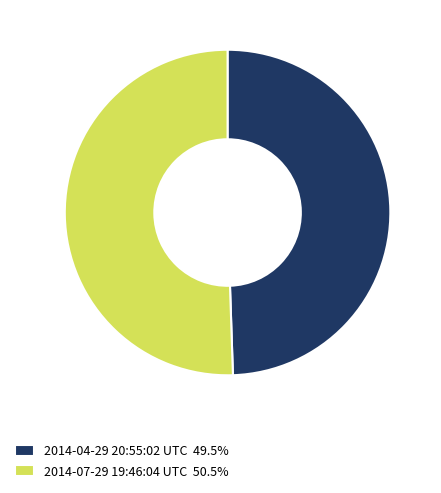

Is the sum of 2014-07-29 19:46:04 UTC and 2014-04-29 20:55:02 UTC greater than half?

Yes